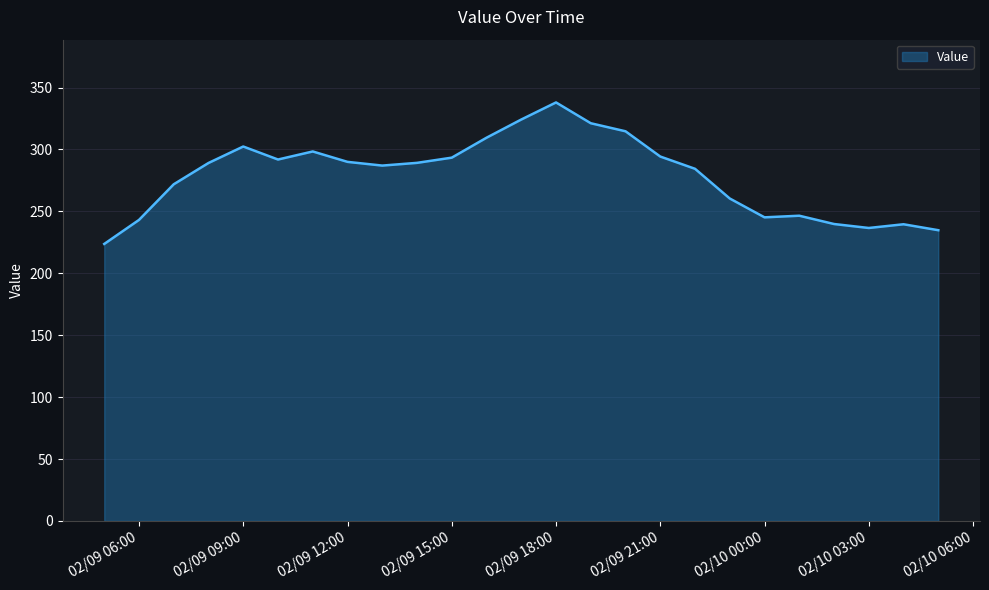

What is the difference between the maximum and minimum values?

114.3